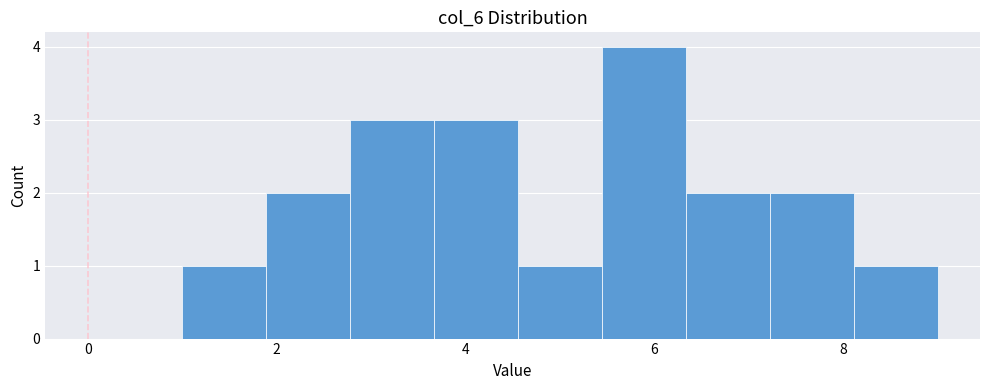

Reading left to right, transcribe this chart: for each bar, give the range it covers on the x-axis and its height. Neither the bar edges nor the heights are printed on the chart, so give them approximately, as read against the axes.

1.0 to 1.8: 1
1.8 to 2.8: 2
2.8 to 3.6: 3
3.6 to 4.6: 3
4.6 to 5.4: 1
5.4 to 6.4: 4
6.4 to 7.2: 2
7.2 to 8.2: 2
8.2 to 9.0: 1